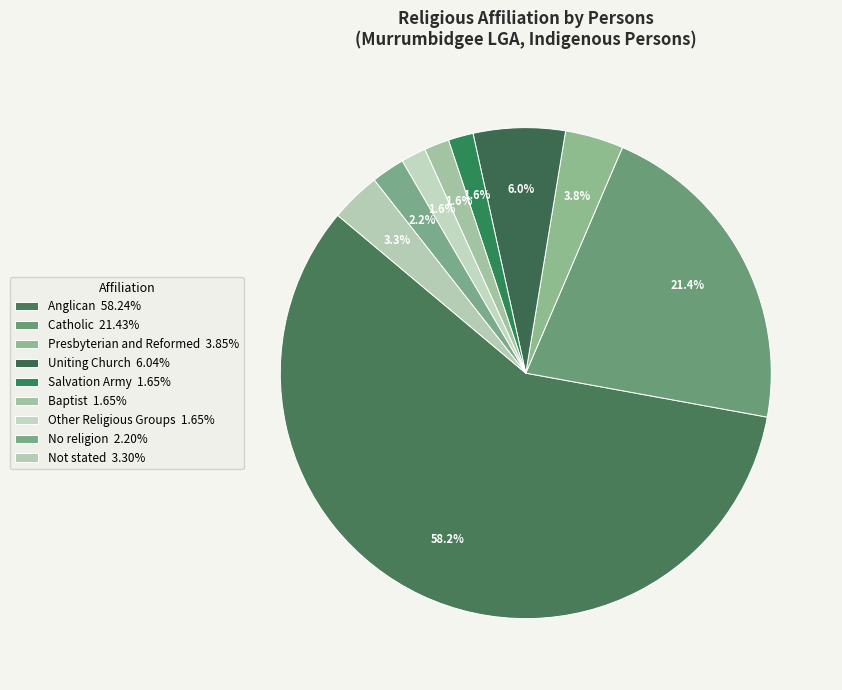

To the nearest percent, what is the difference between the Uniting Church and Anglican slice percentages?

52%